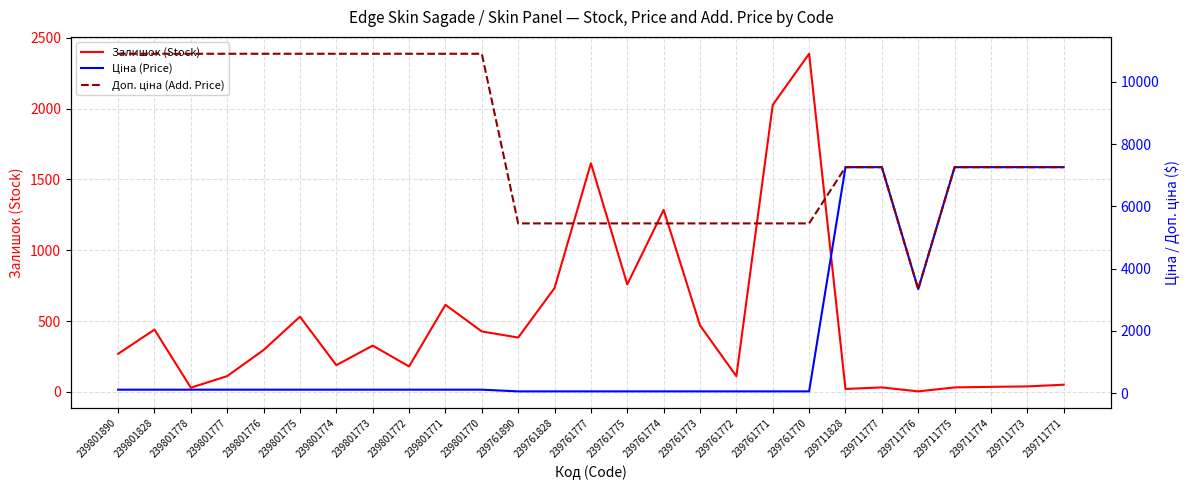

Which series has the widest spread of values?

Доп. ціна (Add. Price)